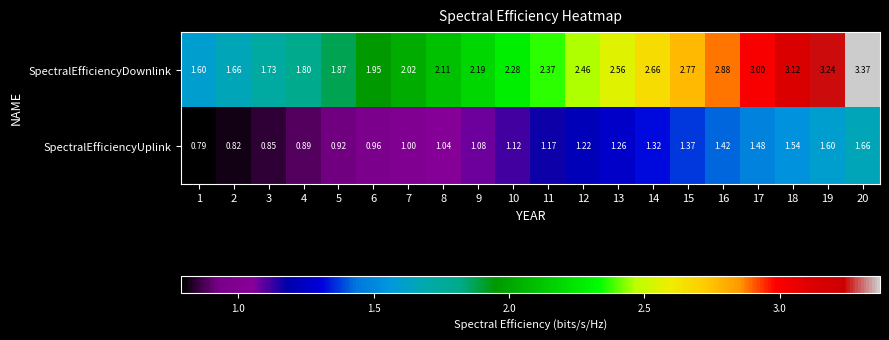

Which series has the largest total across all categories?

SpectralEfficiencyDownlink